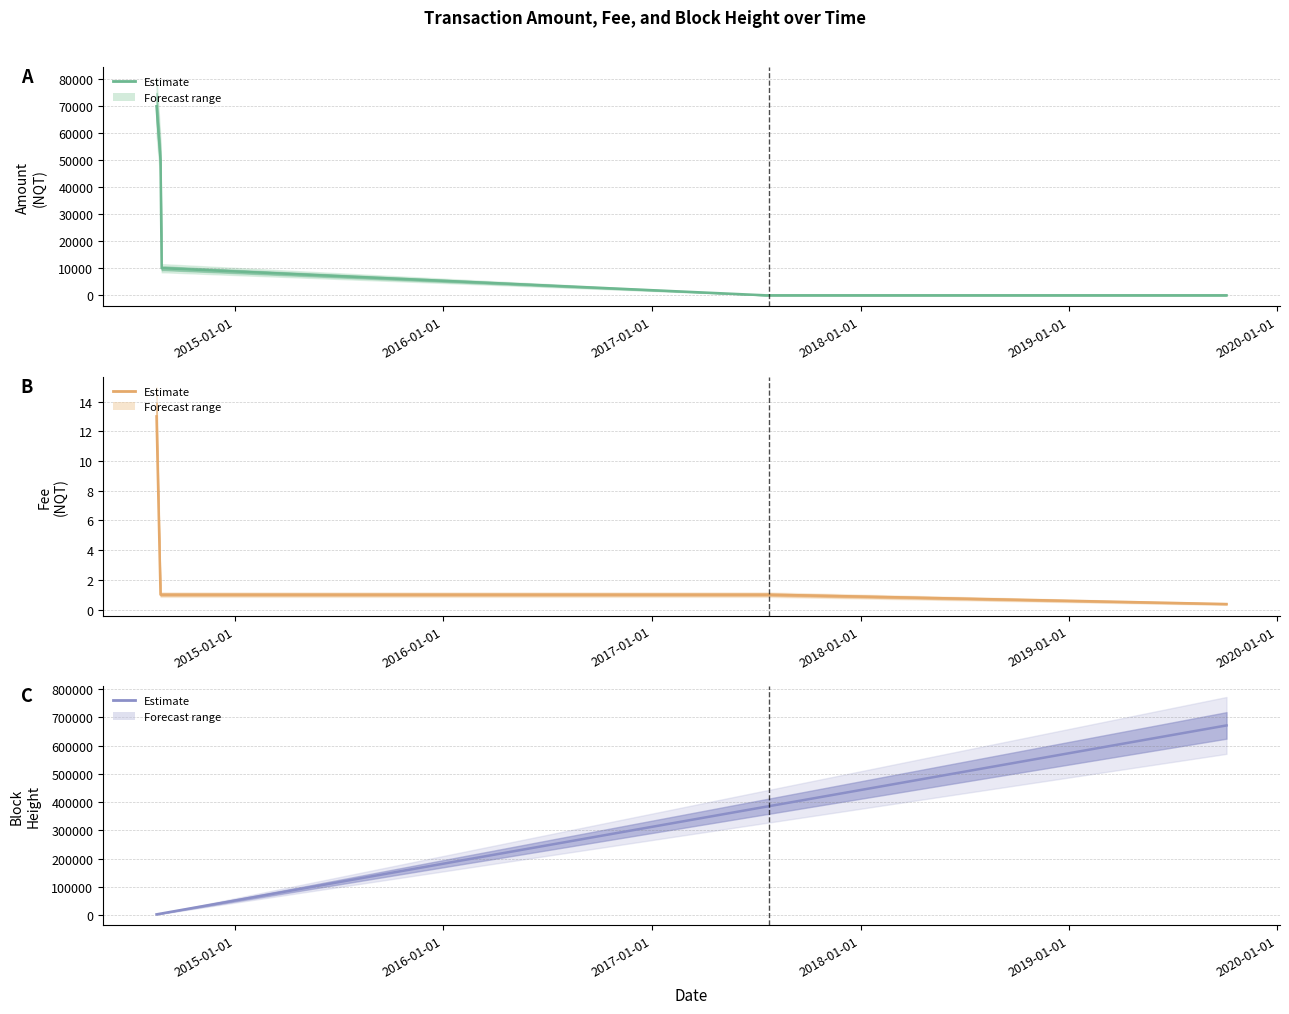

Reading left to right, list all the values displayed in this chart.

Amount: 70000.0	50000.0	10000.0	10000.0	0.0	1.0	0.0	0.0	0.0	0.0	0.0
Fee: 13.0	1.0	1.0	1.0	1.0	1.0	1.0	1.0	1.0	1.0	0.4
Height: 2111.0	4651.0	5301.0	7499.0	383583.0	383874.0	384194.0	384330.0	384904.0	385272.0	671802.0